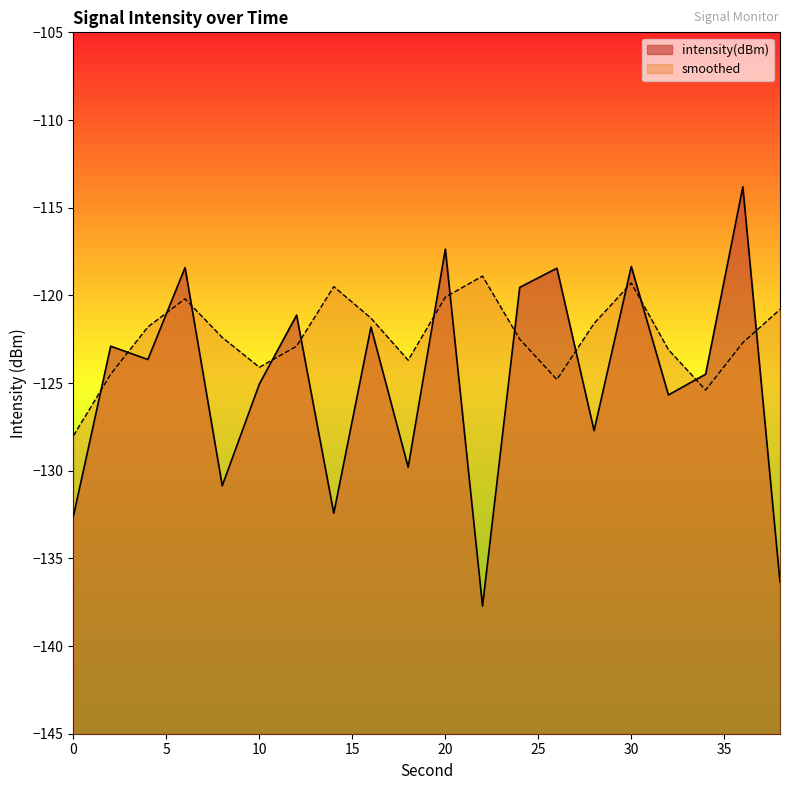

What is the difference between the maximum and minimum values in the smoothed series?

9.1